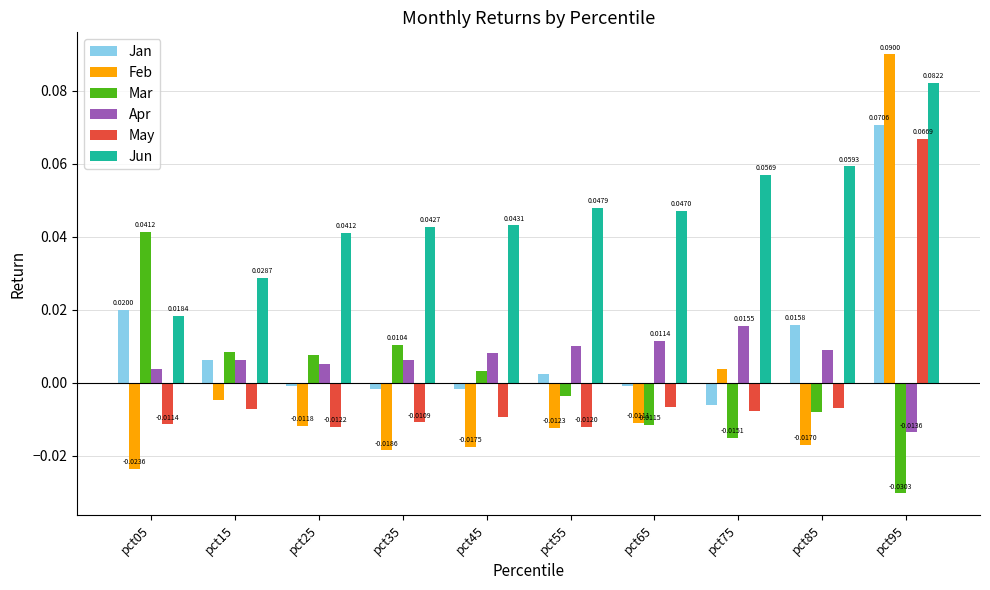

Where does the Feb series first go above 0?

pct75